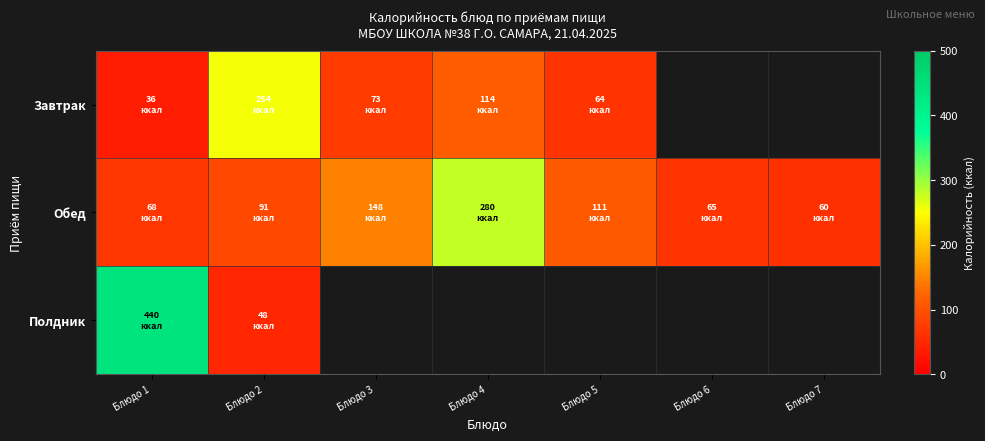

What is the maximum value for Завтрак?

254.0